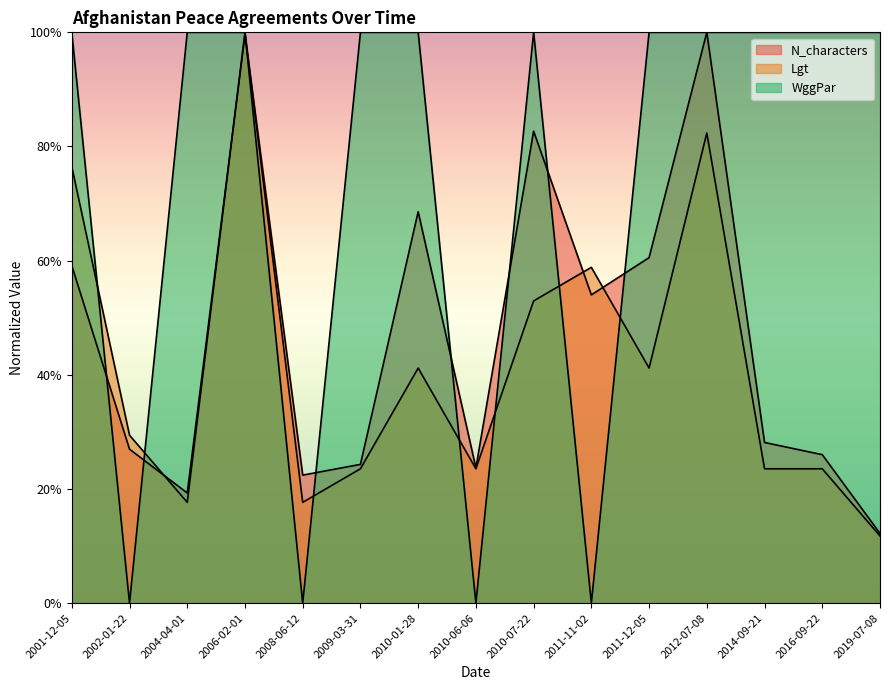

Which has a higher value, 2016-09-22 or 2002-01-22?

2002-01-22